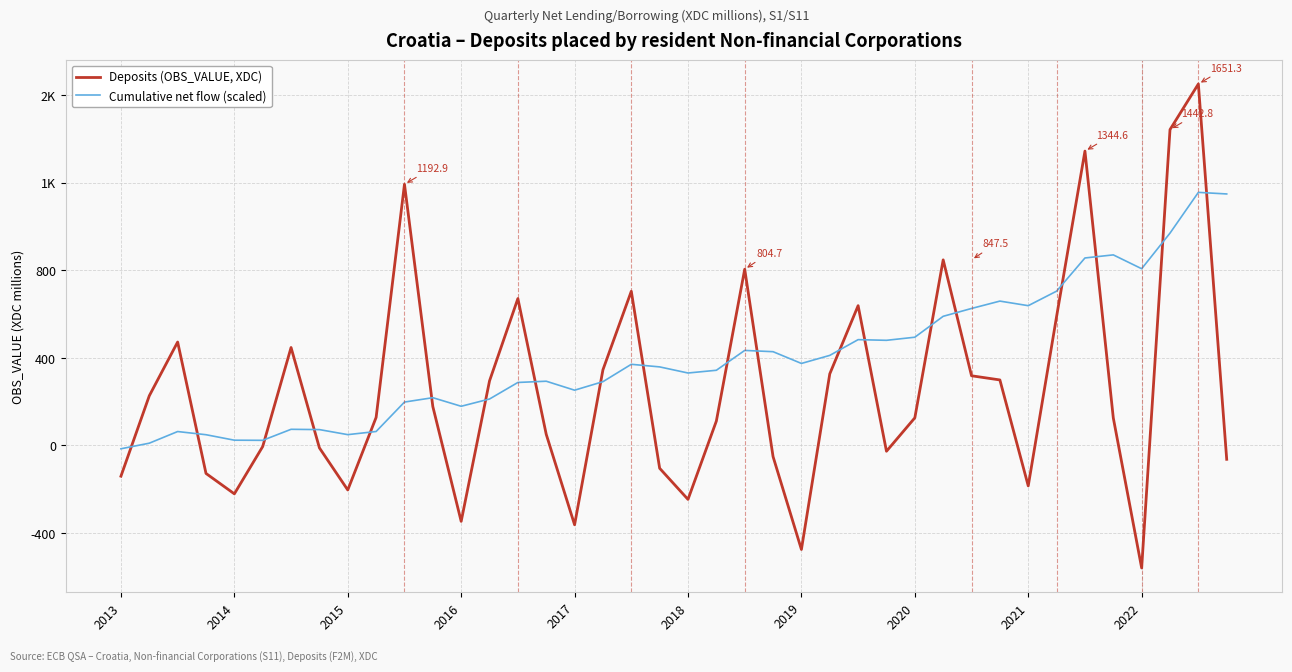

Does the chart display data point markers on the line(s)?

No